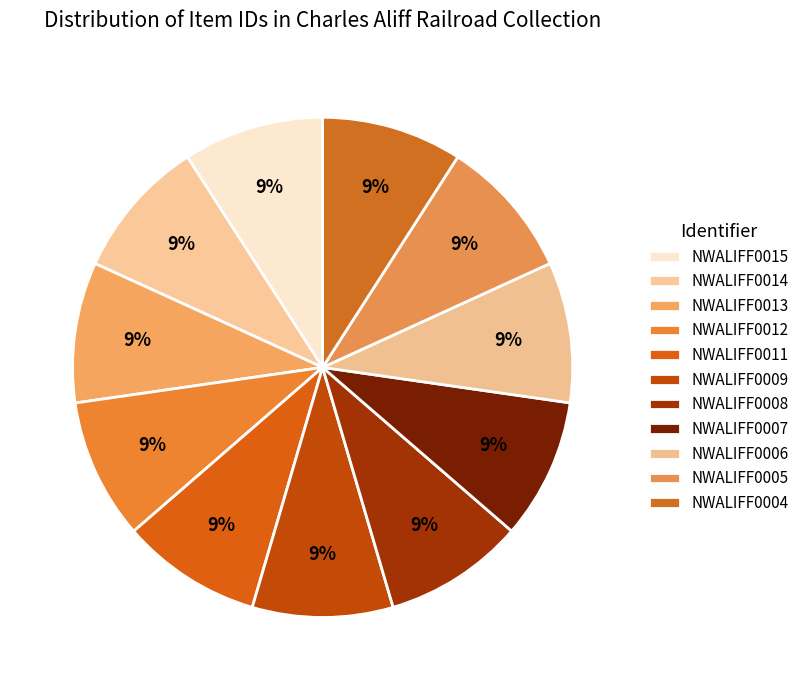

Which category has the biggest portion of the pie?

NWALIFF0015